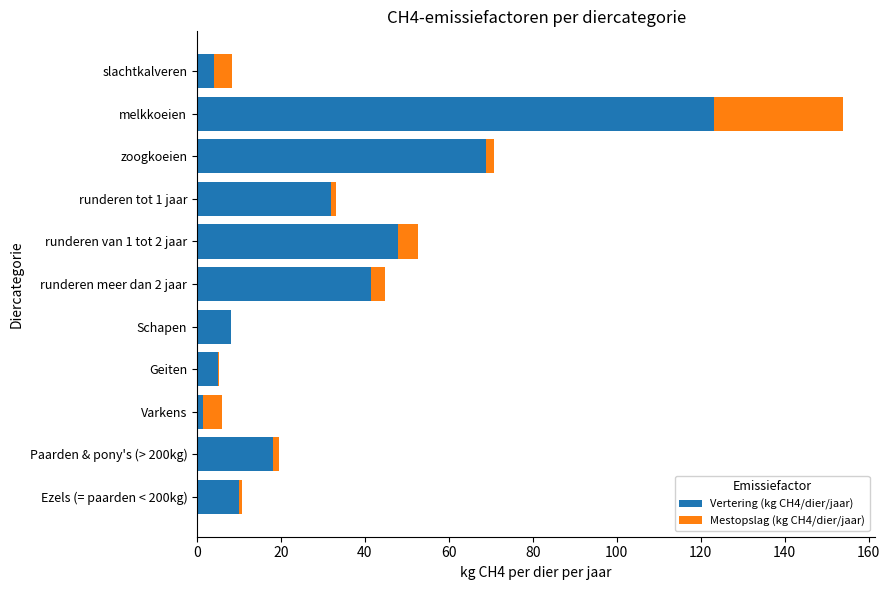

Is it true that Vertering (kg CH4/dier/jaar) equals 68.9 at zoogkoeien?

True